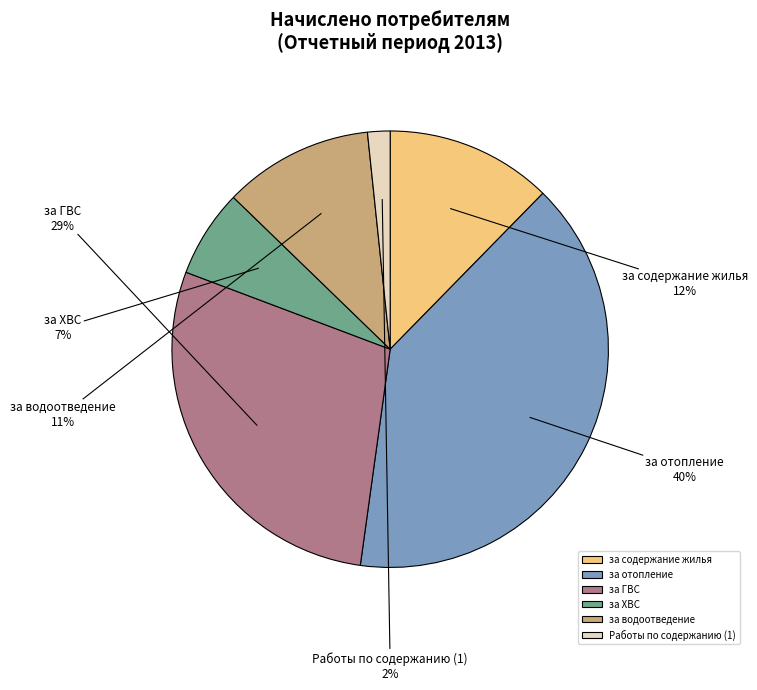

To the nearest percent, what is the difference between the за отопление and Работы по содержанию (1) slice percentages?

38%